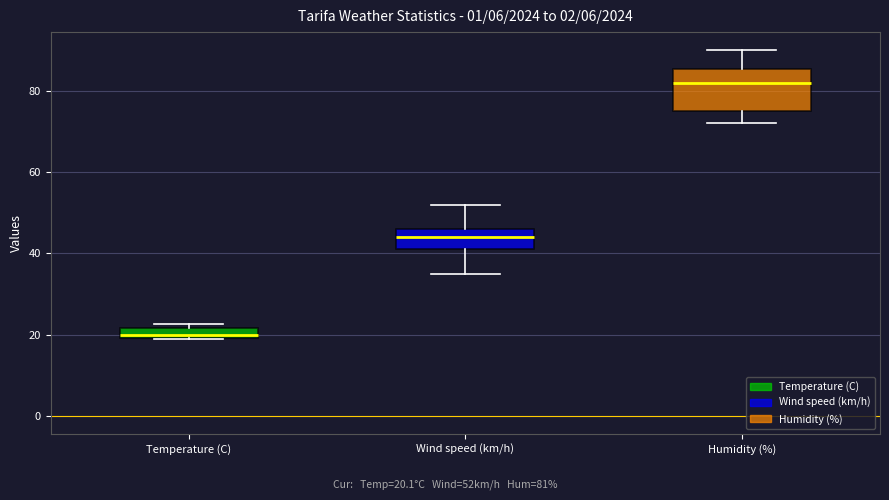

Which box is the tallest, from its lower edge to its upper edge?

Humidity (%)